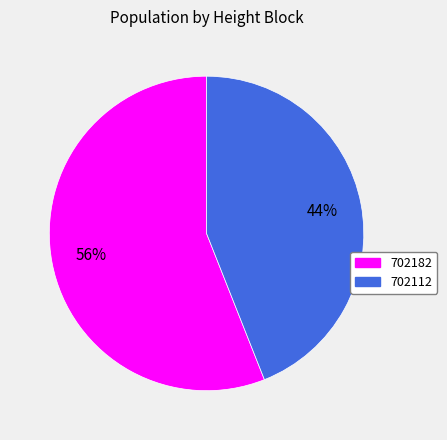

The 702182 slice represents 70% of the pie. True or false?

False